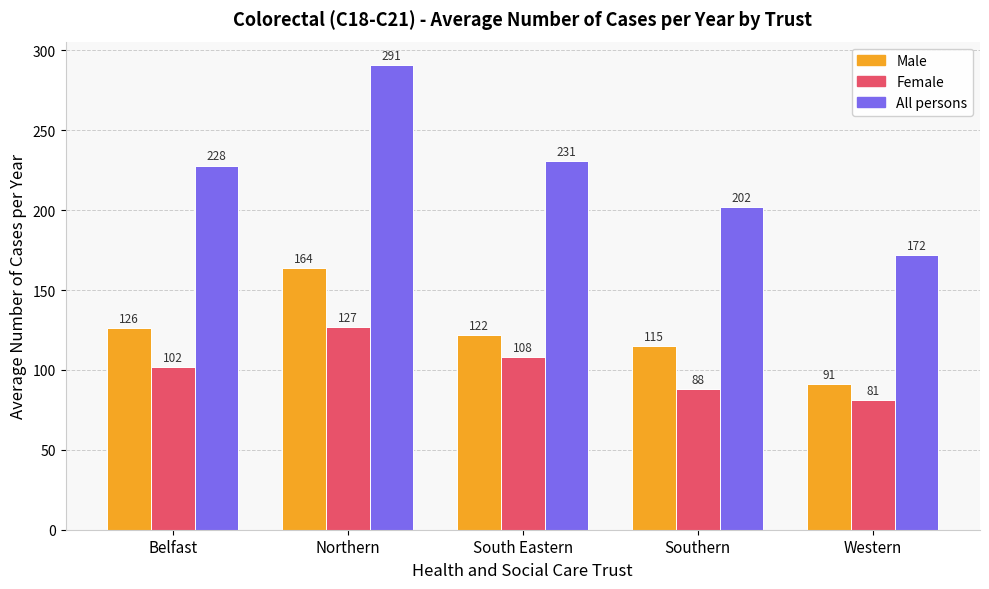

Is it true that All persons equals 172 at Western?

True